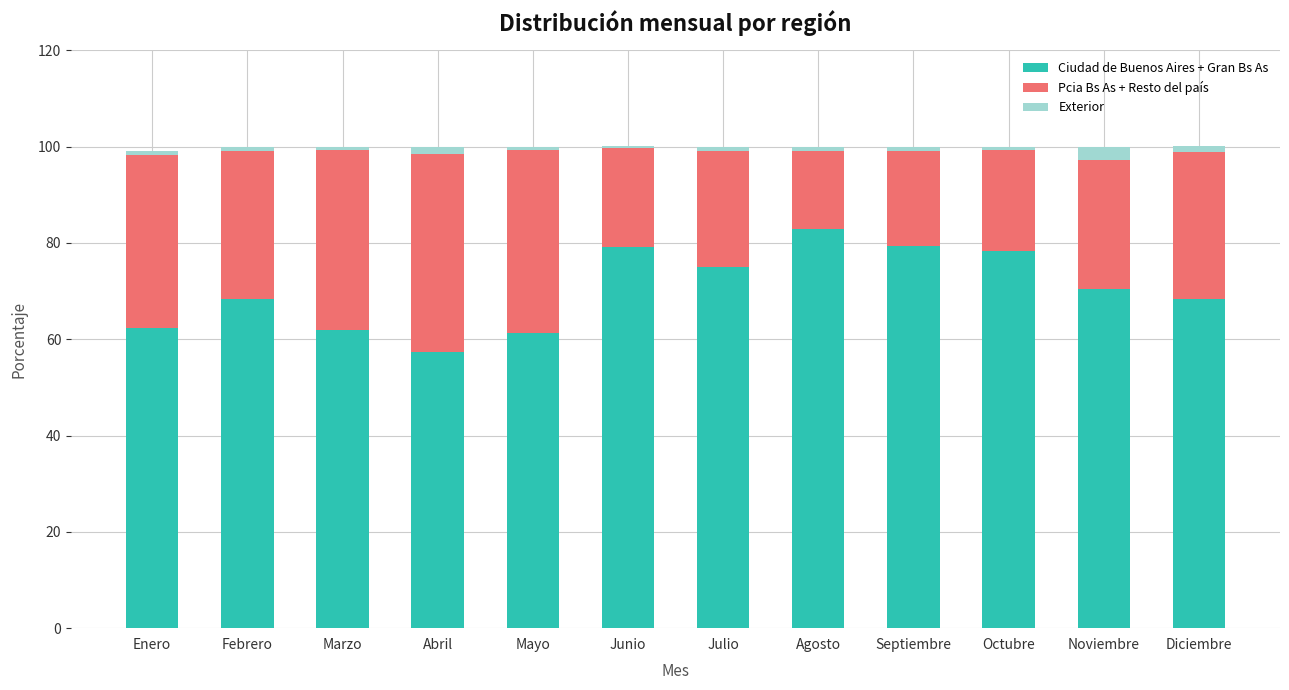

Which category has the highest value in the Ciudad de Buenos Aires + Gran Bs As series?

Agosto